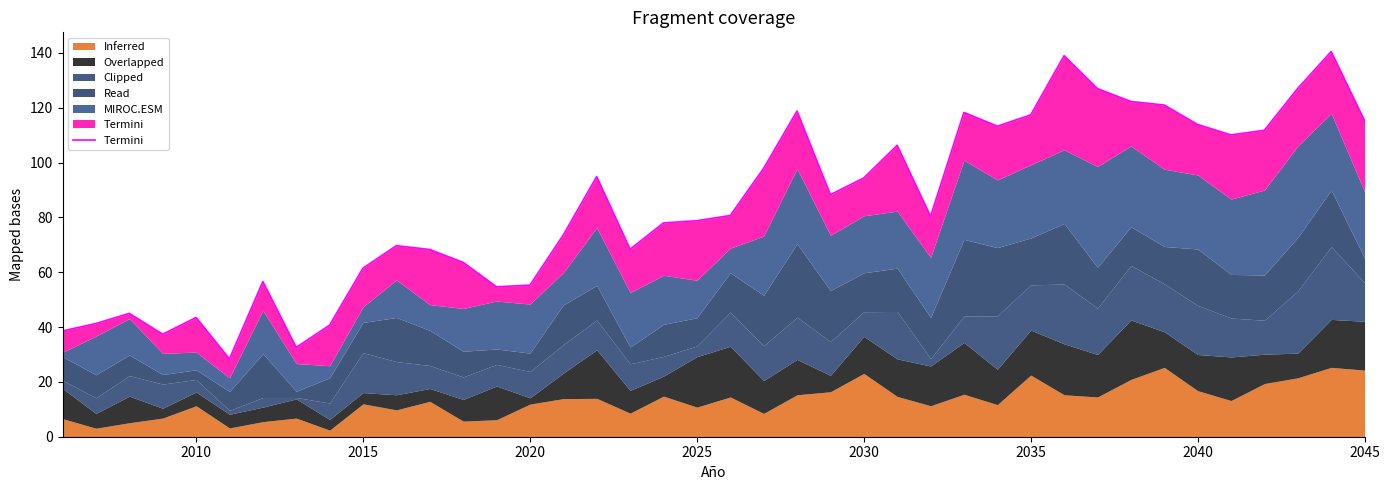

Count the number of values greater than 80.

21